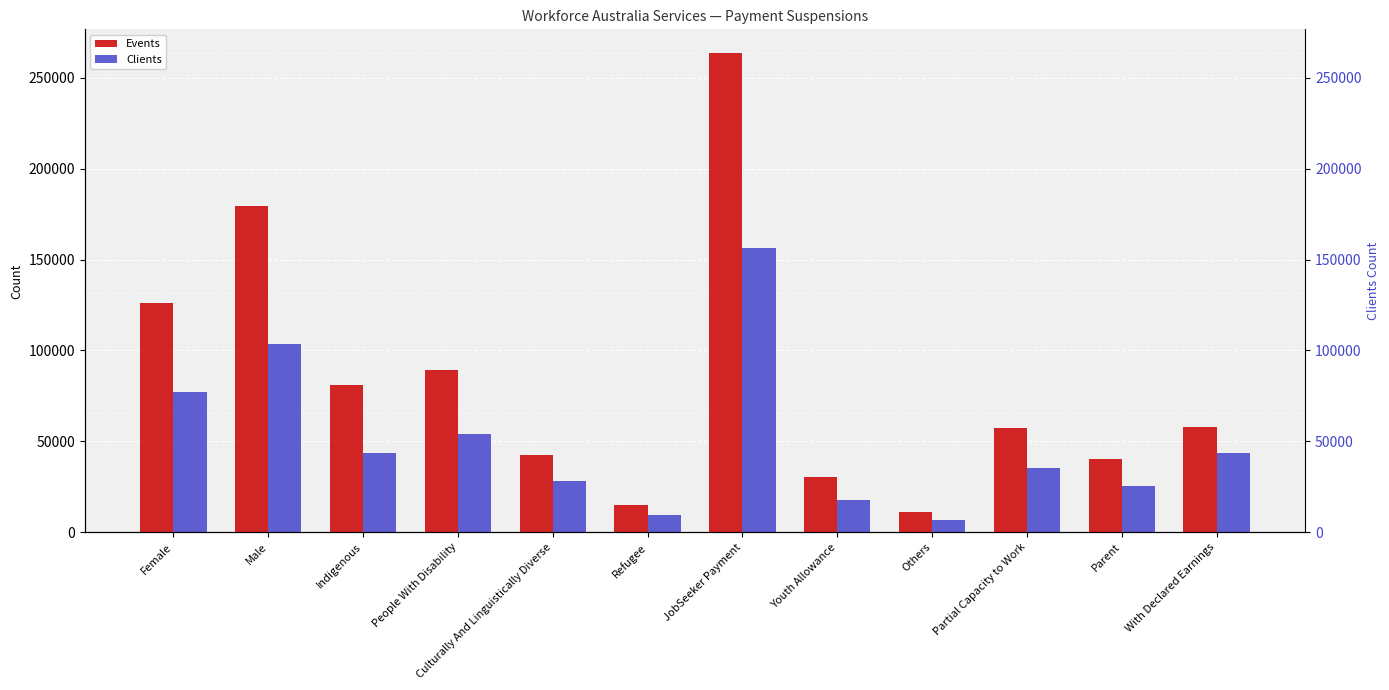

What is the average value of the Events series?

82819